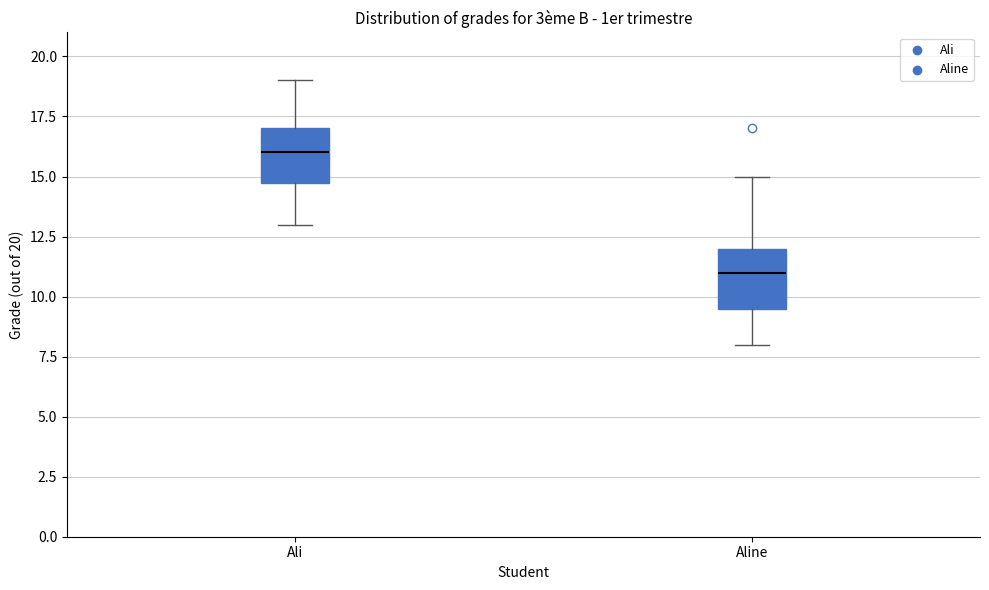

Reading left to right, read every box against the y-axis: the position of its median line, the range the box covers, and the ends of its whiskers. The values are not printed on the chart, so give them approximately, as read against the axis.

Ali: median 16.0, box 15.0 to 17.0, whiskers 13.0 to 19.0
Aline: median 11.0, box 9.5 to 12.0, whiskers 8.0 to 15.0